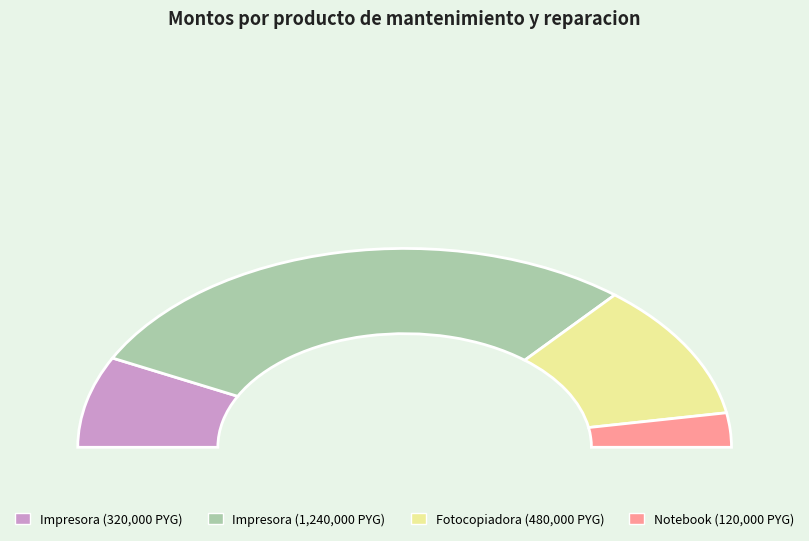

To the nearest percent, what is the combined percentage of Mantenimiento y Reparacion de impresora (1) and Mantenimiento y reparacion de Notebook?

20%